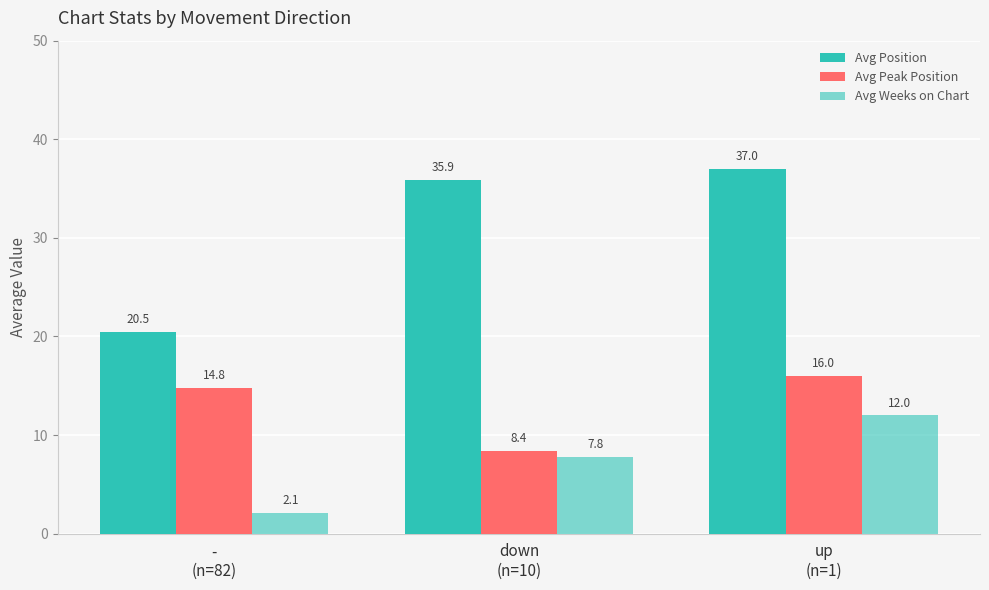

What is the label of the 2nd bar from the right?

down
(n=10)